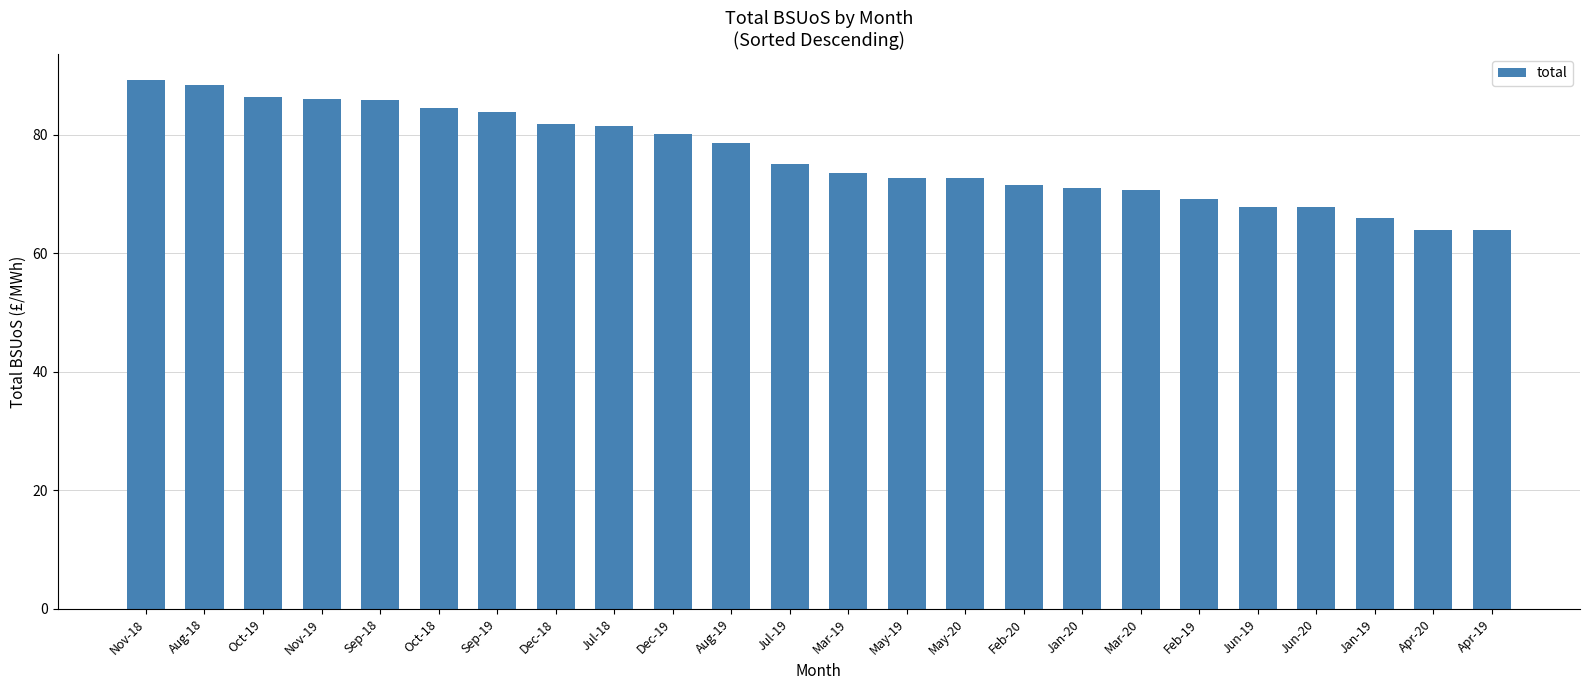

The value at Nov-19 is 86.1. True or false?

True